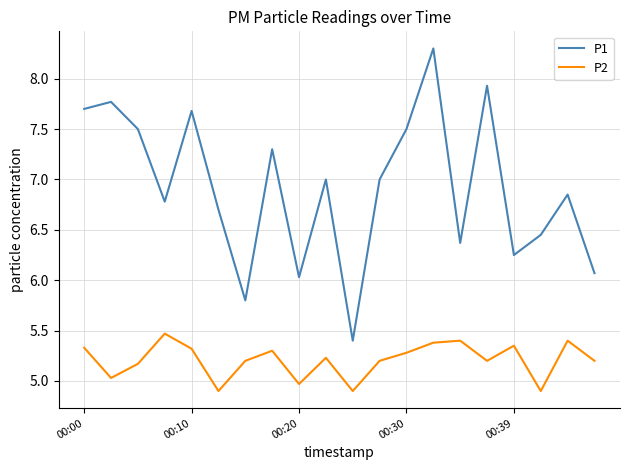

True or false: P2 and P1 cross at least once.

False